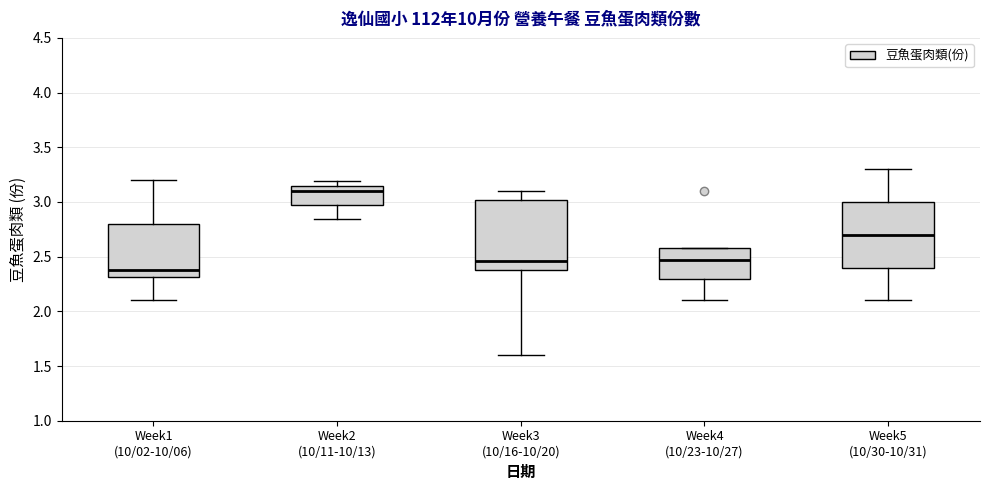

Reading left to right, transcribe this box plot: for each box, give where its median line is, the range the box spans, and where its two whiskers end, as read against the y-axis. The values are not printed on the chart, so give them approximately, as read against the axis.

Week1 (10/02-10/06): median 2.40, box 2.30 to 2.80, whiskers 2.10 to 3.20
Week2 (10/11-10/13): median 3.10, box 2.95 to 3.15, whiskers 2.85 to 3.20
Week3 (10/16-10/20): median 2.45, box 2.40 to 3.00, whiskers 1.60 to 3.10
Week4 (10/23-10/27): median 2.45, box 2.30 to 2.60, whiskers 2.10 to 2.60
Week5 (10/30-10/31): median 2.70, box 2.40 to 3.00, whiskers 2.10 to 3.30